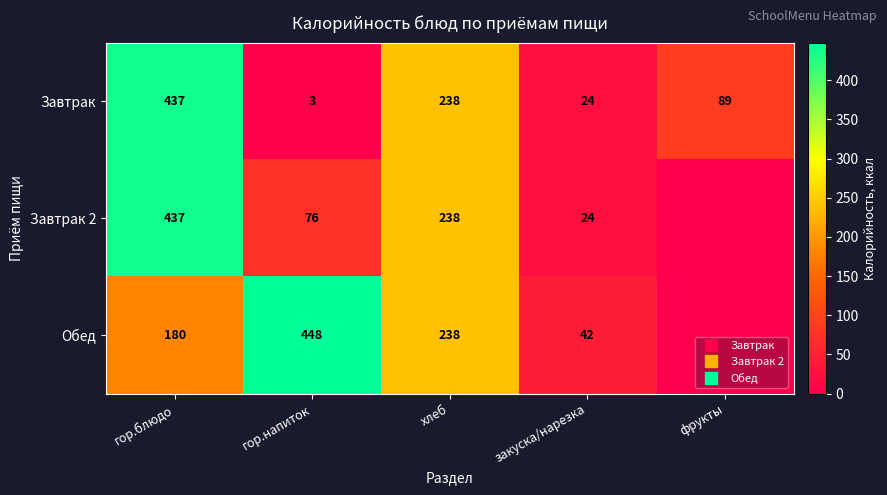

The Завтрак series shows 436.8 at гор.блюдо. True or false?

True